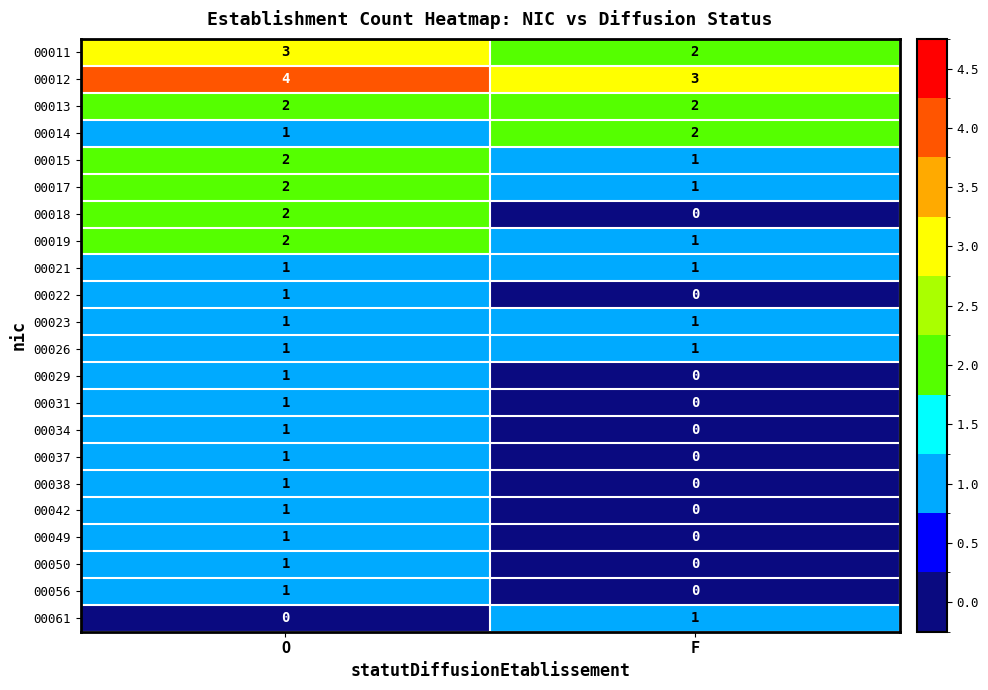

Which series has the widest spread of values?

00018